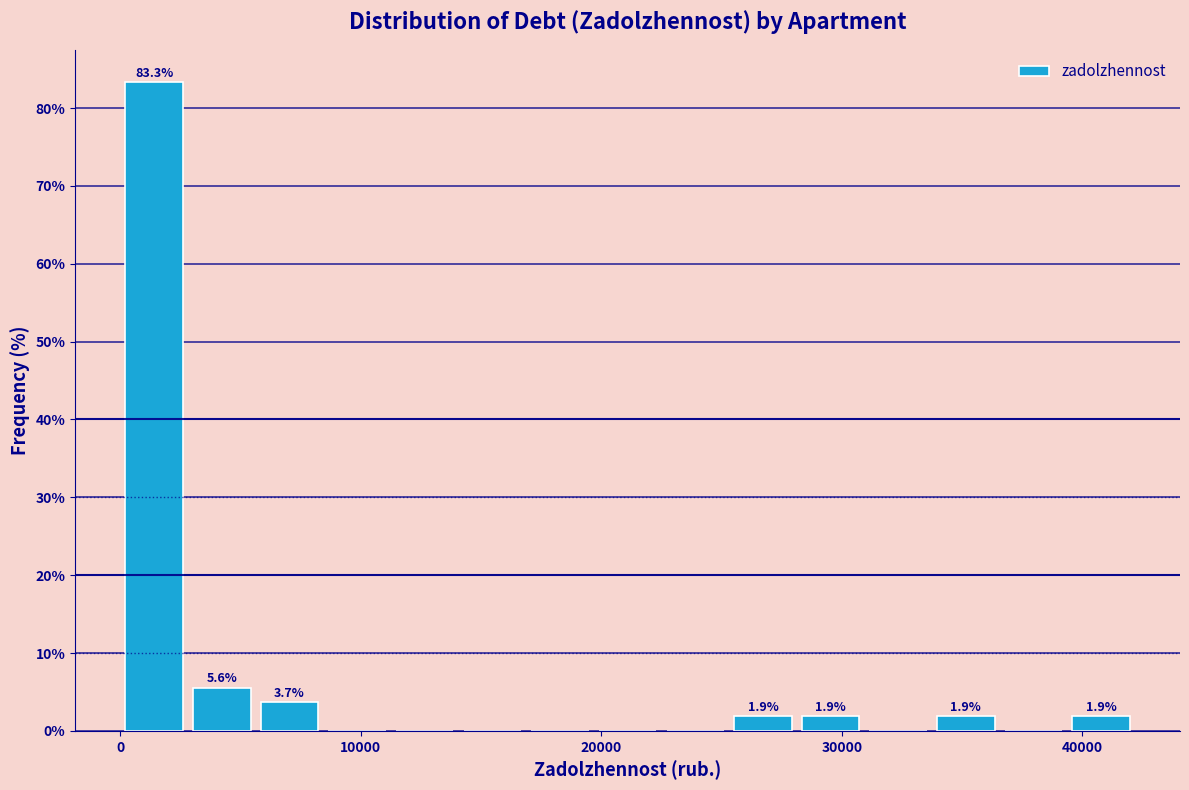

Around what value on the x-axis is the tallest bar? Give the approximate position of its centre, as read against the axis.

1000